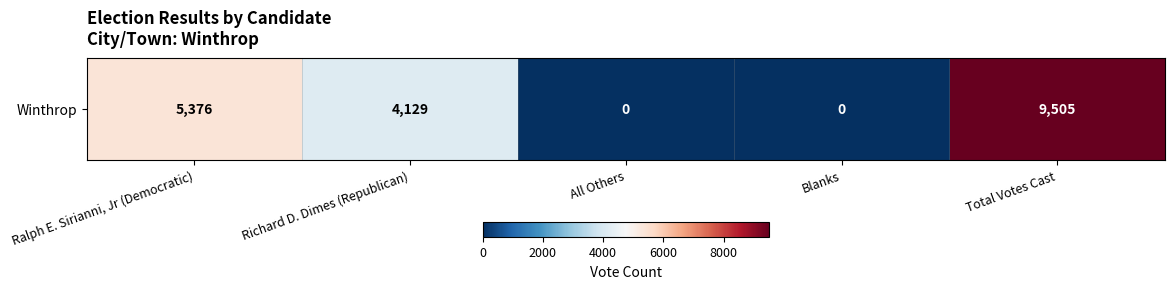

List the labels in order of value, smallest first.

All Others, Blanks, Richard D. Dimes (Republican), Ralph E. Sirianni, Jr (Democratic), Total Votes Cast